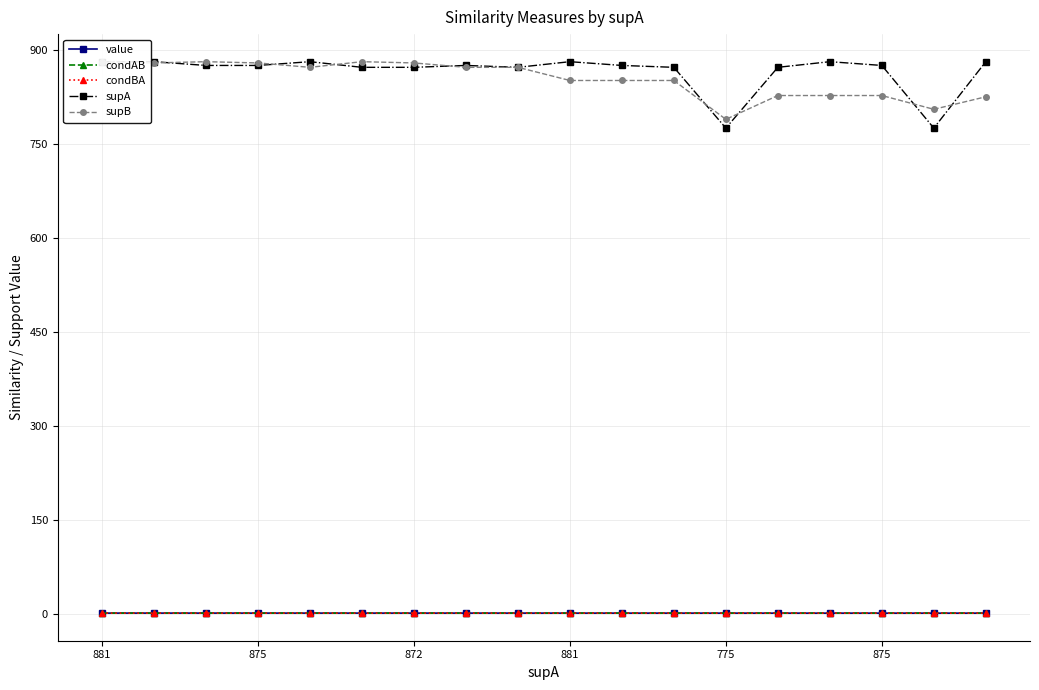

How many categories are shown in the chart?

18